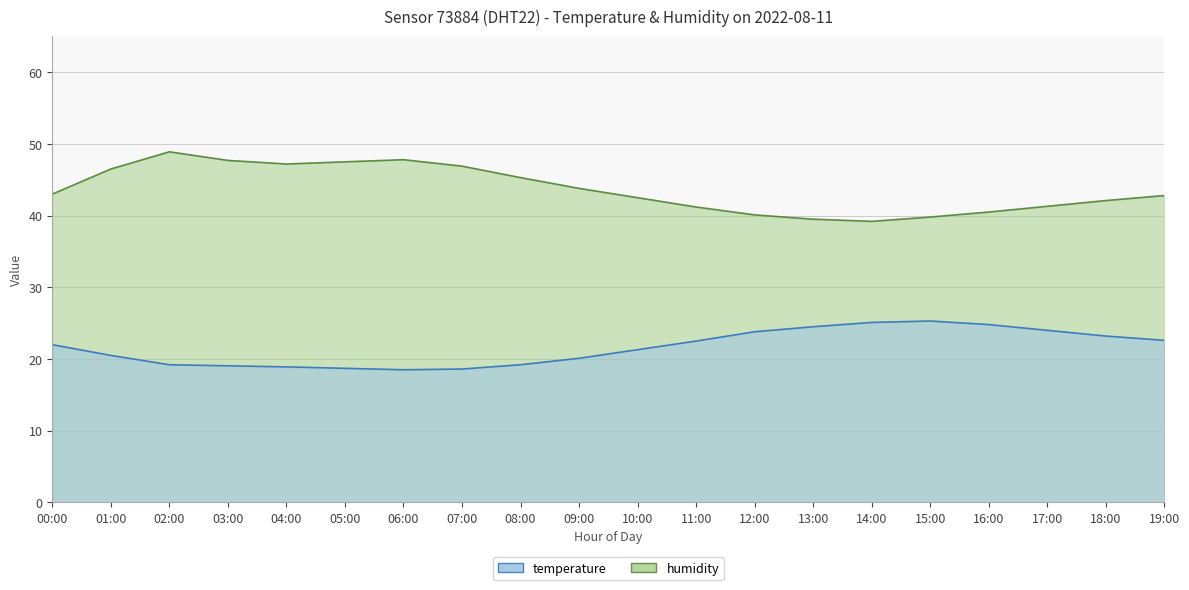

Which label corresponds to the smallest value in the chart?

06:00